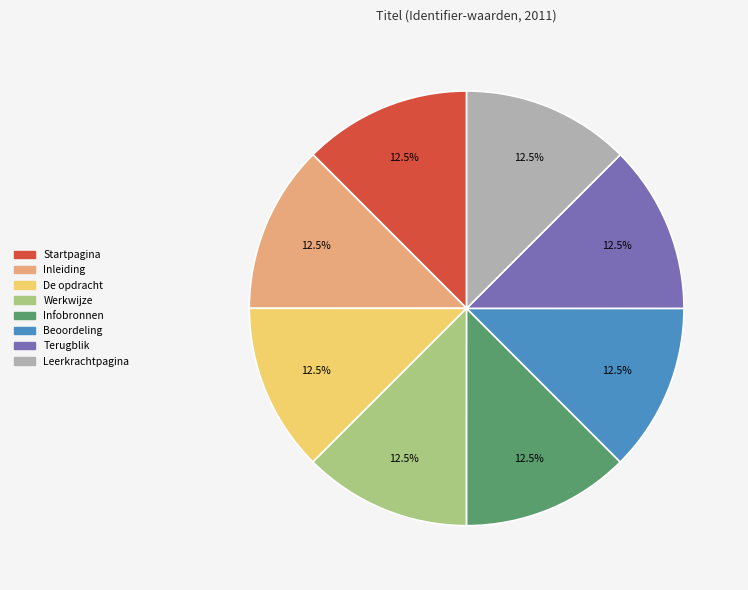

Does Terugblik account for over 50% of the chart?

No